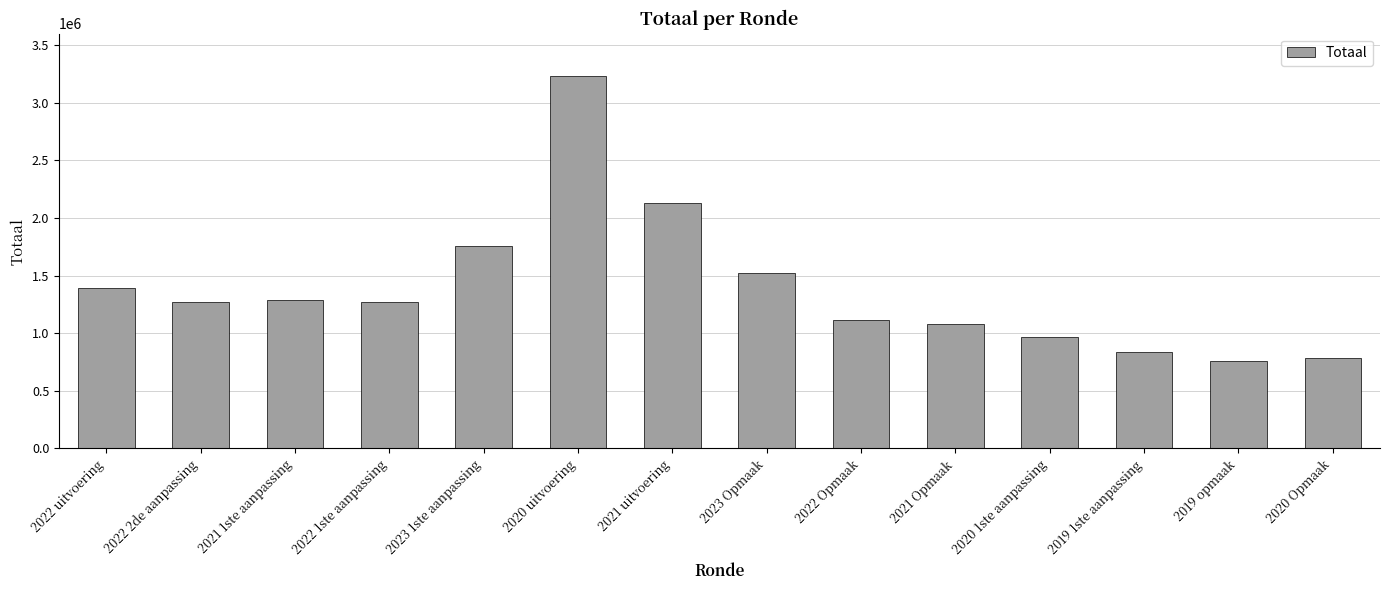

What is the sum of all values?

19415590